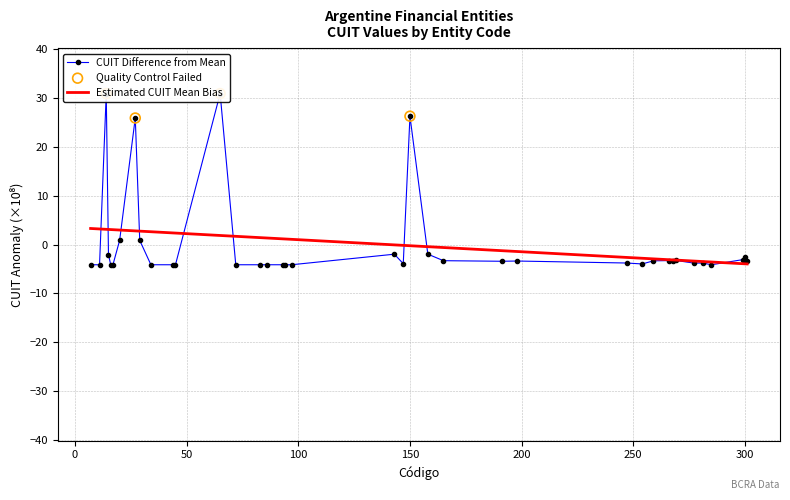

Is the value of CUIT at 299 greater than the value of Código at 34?

No